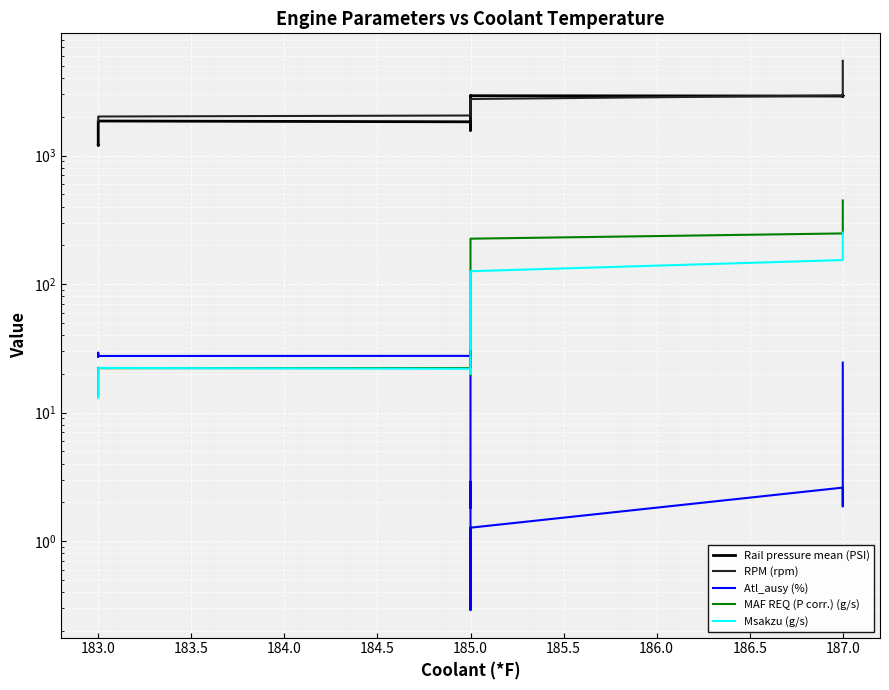

What is the value of the RPM (rpm) point at the 3rd from the left?

1854.0